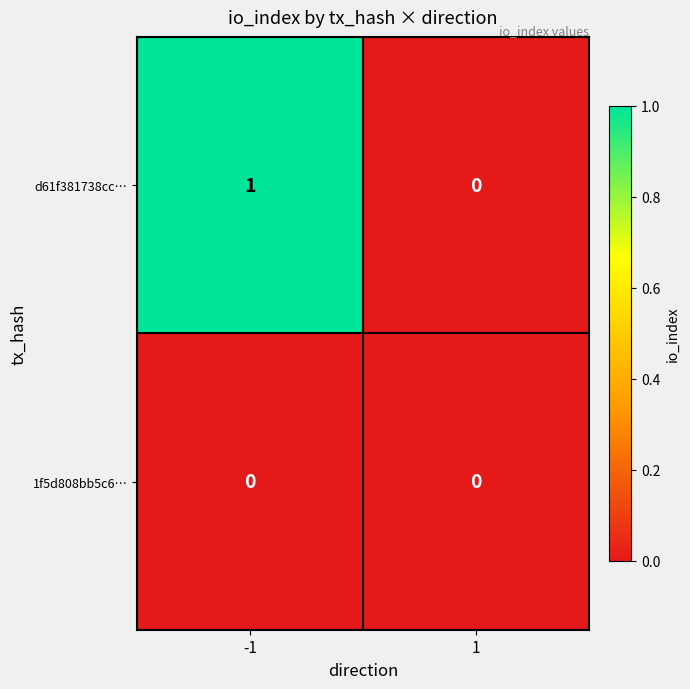

Between -1 and 1, which series saw the biggest shift?

d61f381738cc…